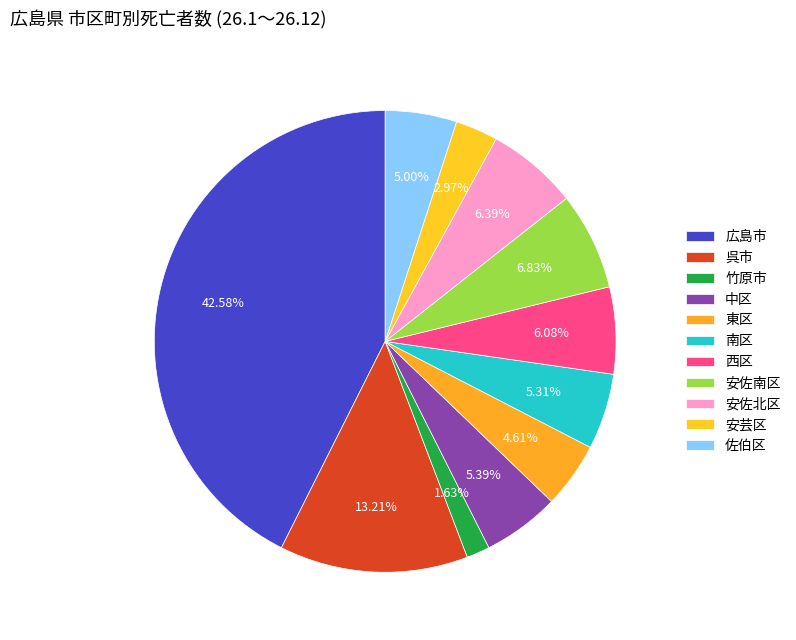

How many slices are in this pie chart?

11